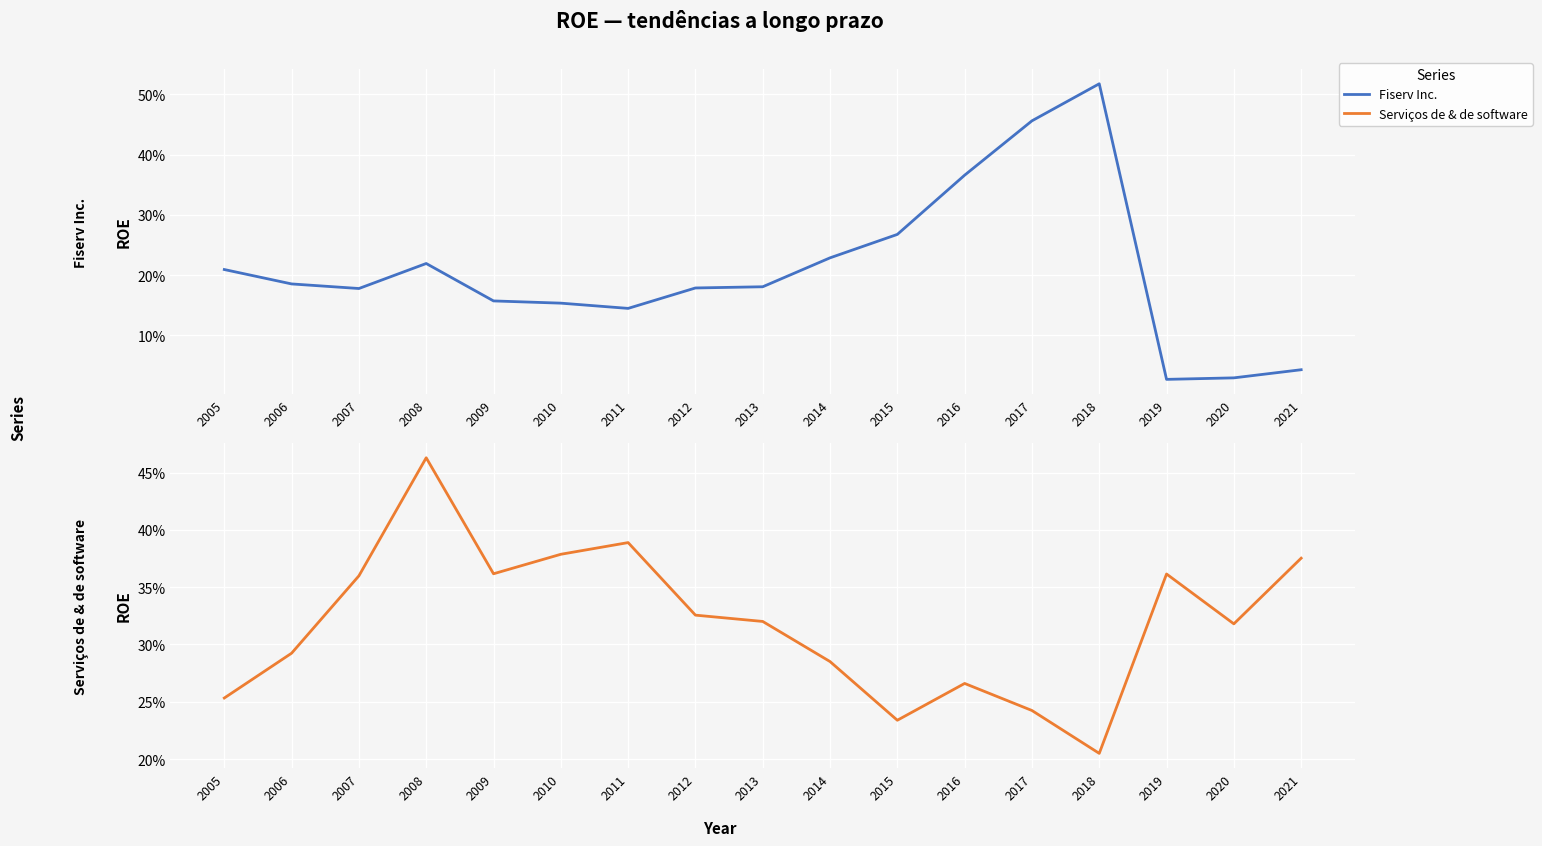

The Serviços de & de software series shows 0.4 at 2016. True or false?

False